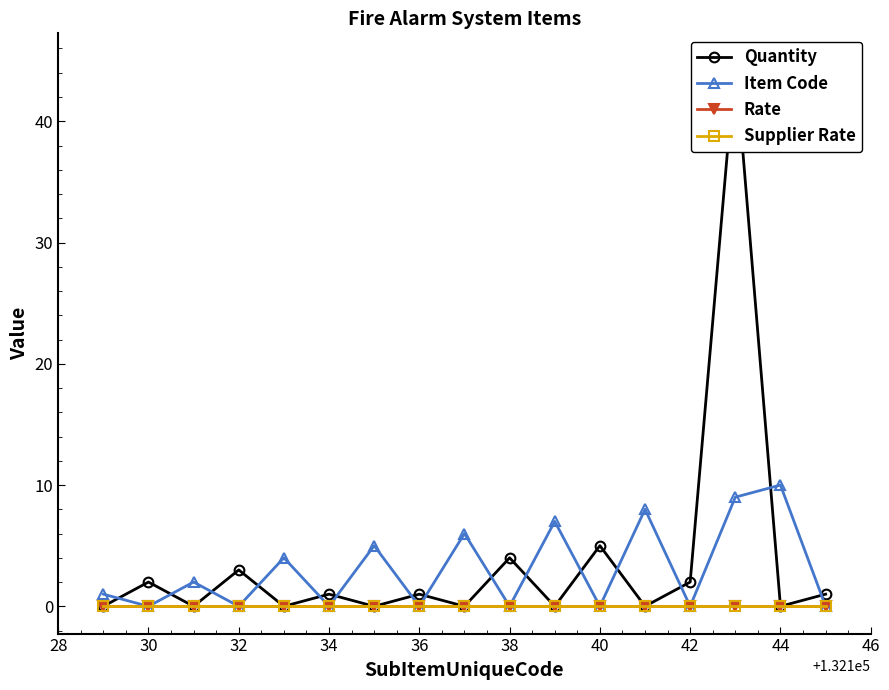

True or false: Quantity and Supplier Rate cross at least once.

False